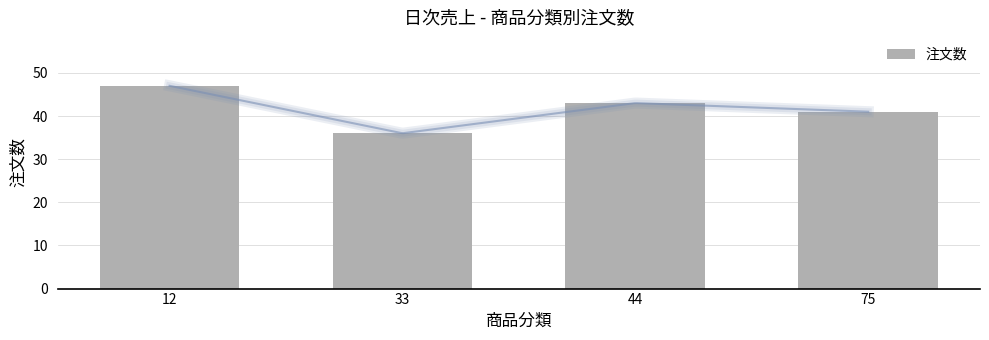

List the labels in order of value, smallest first.

33, 75, 44, 12